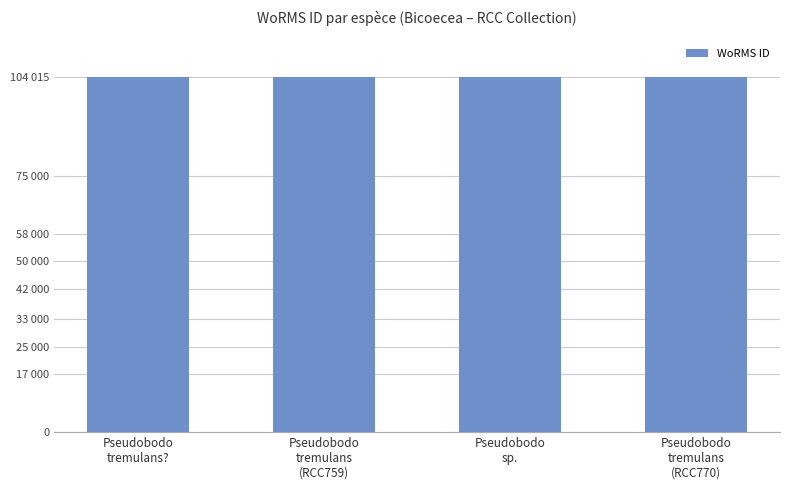

Reading right to left, what are all the values shown in this chart?

Pseudobodo
tremulans
(RCC770)=104015	Pseudobodo
sp.=103990	Pseudobodo
tremulans
(RCC759)=104015	Pseudobodo
tremulans?=104015